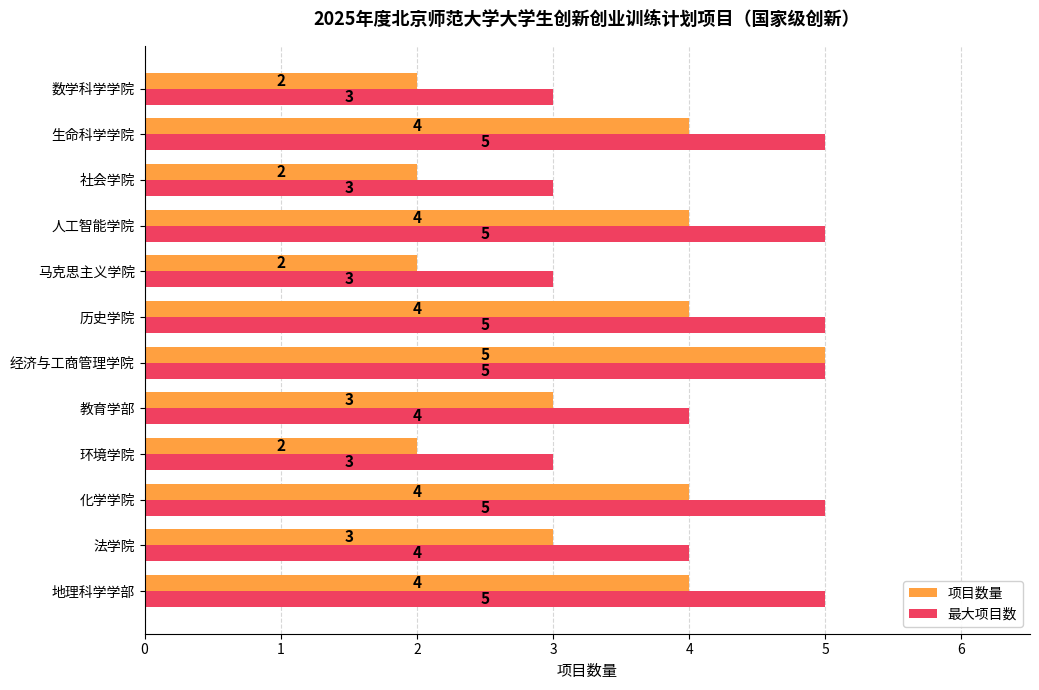

Is it true that 最大项目数 equals 9 at 人工智能学院?

False